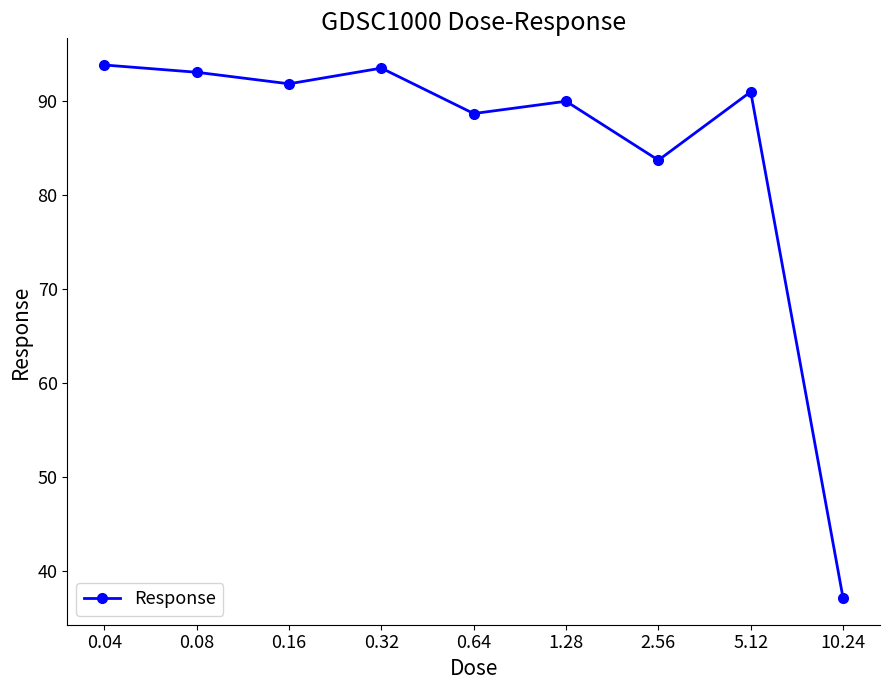

What is the approximate value at 2.56?

83.7